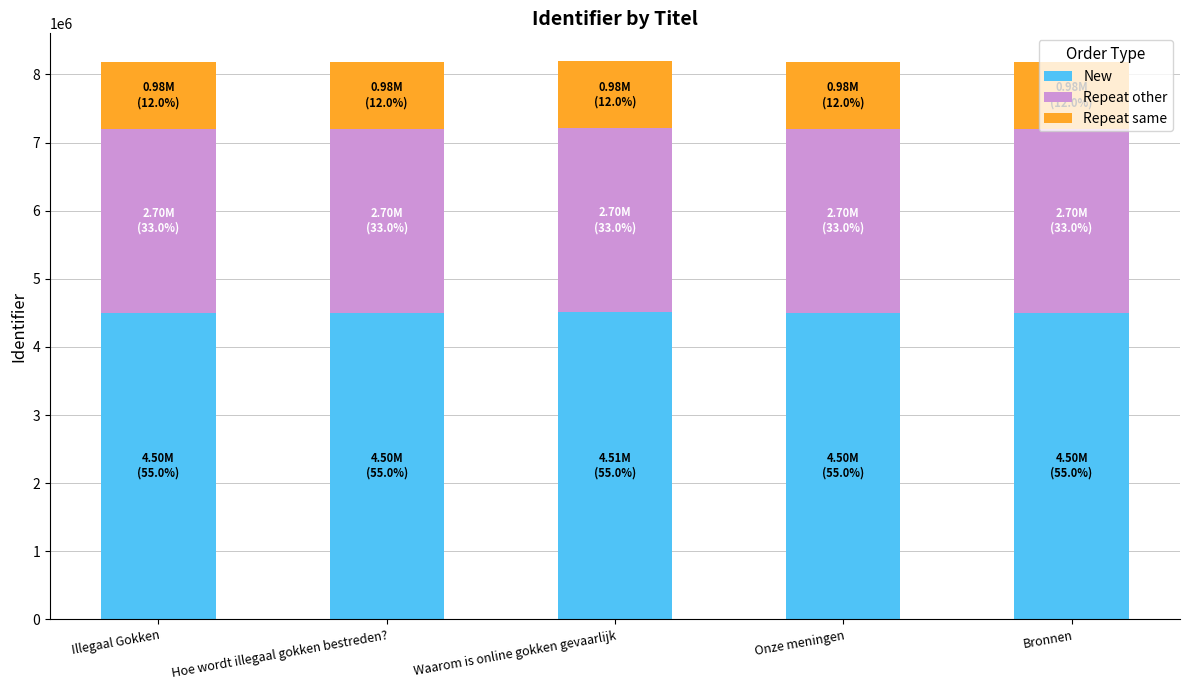

How many data points does each series have?

5